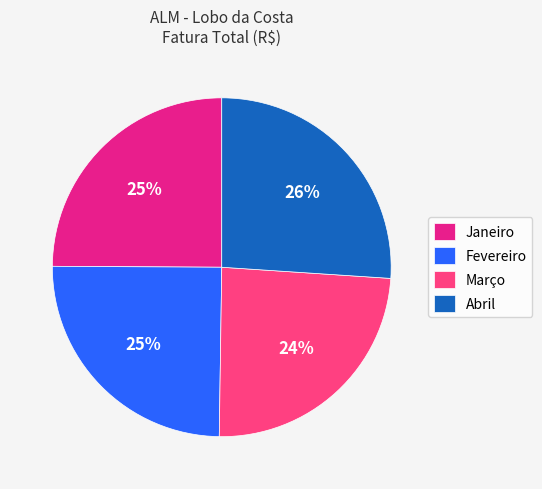

What is the smallest slice in the pie chart?

Março